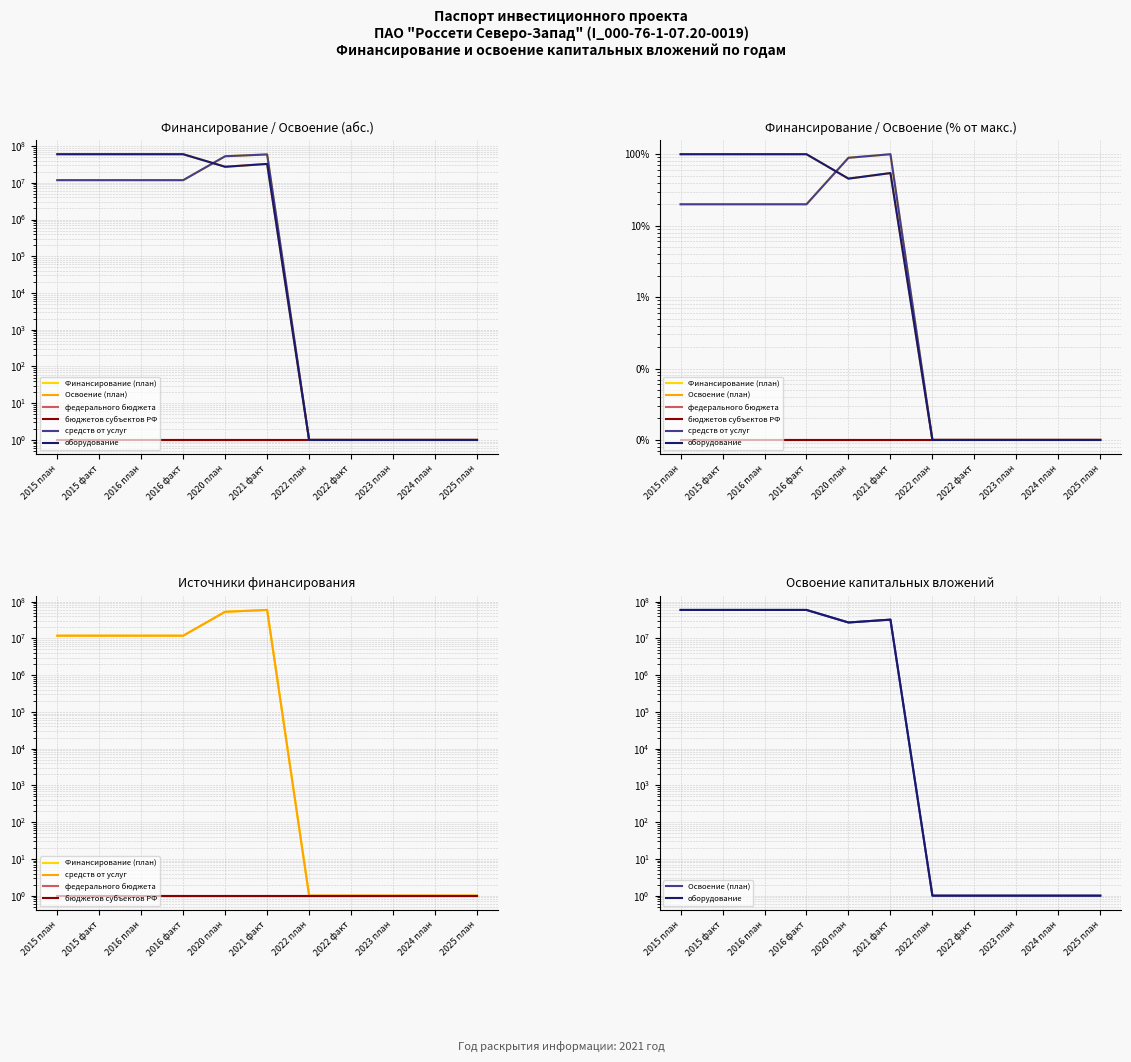

The value of бюджетов субъектов РФ at 2023 план is 1. True or false?

False